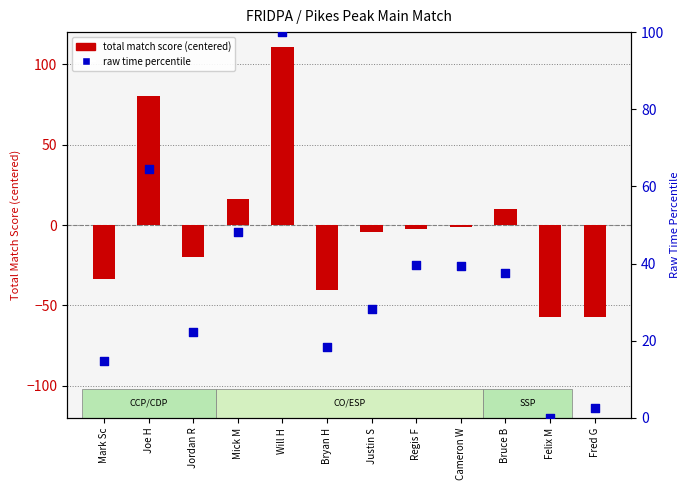

Which series contains the lowest Y value?

total match score (centered)